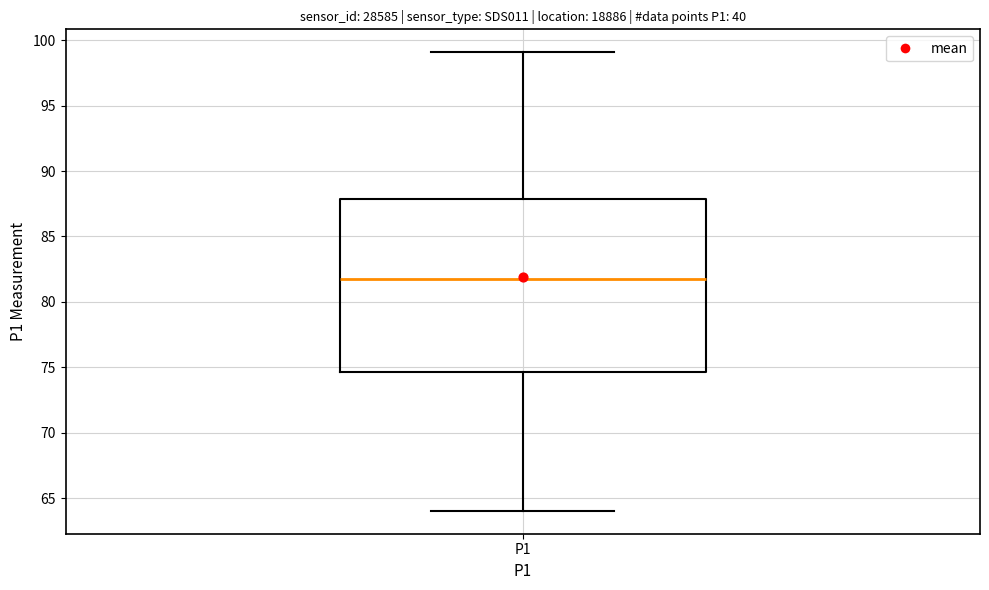

Where does the lower whisker of the box for P1 end on the y-axis? The values are not printed on the chart, so give them approximately, as read against the axis.

64.0